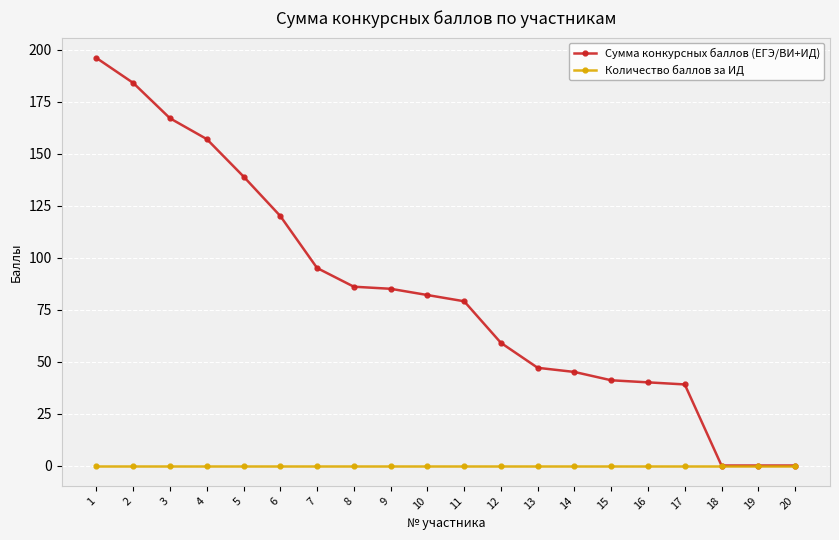

True or false: Количество баллов за ИД has a value of 0 at 20.

True